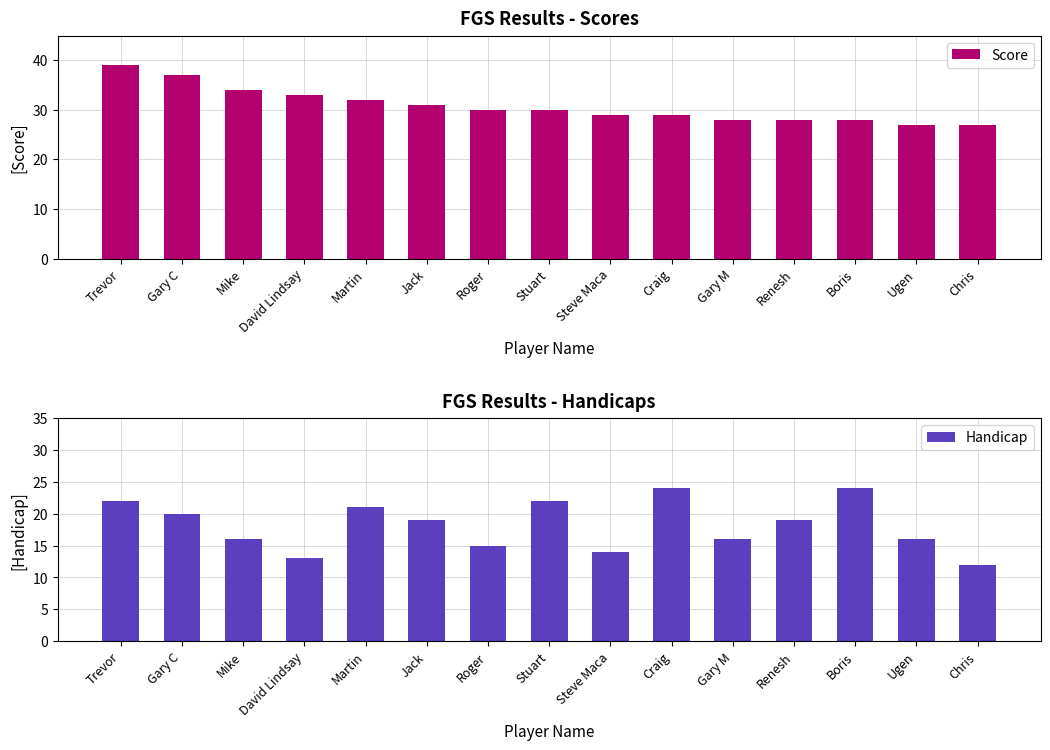

At how many categories does at least one series exceed 31?

5